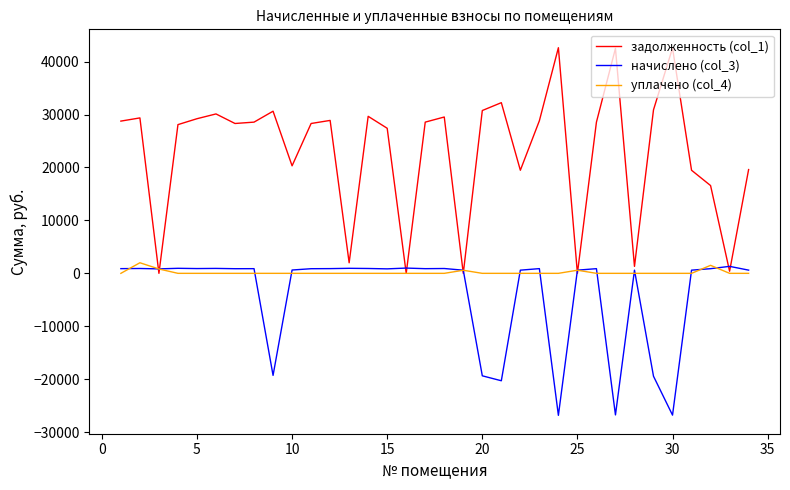

What is the minimum value shown in the chart?

-26822.7